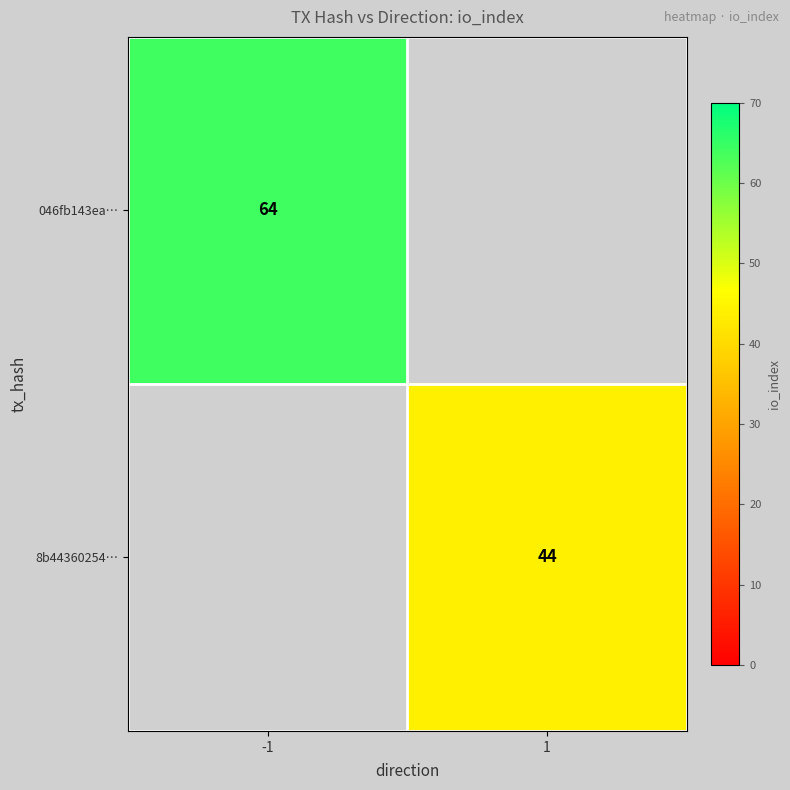

True or false: 8b44360254… has a value of 20 at 1.

False